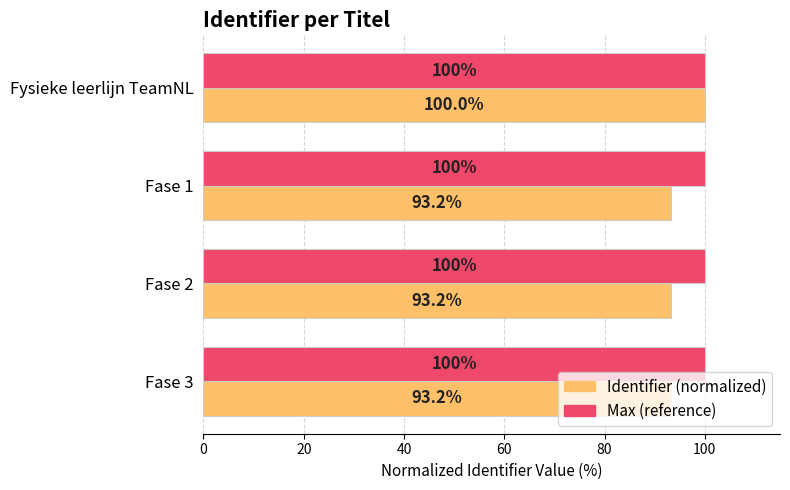

What is the sum of all Max (reference) values?

400.0